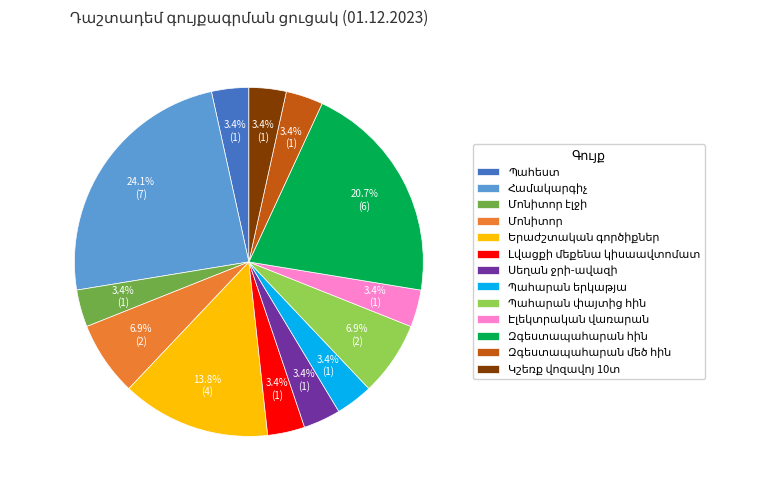

Does any single category account for the majority?

No